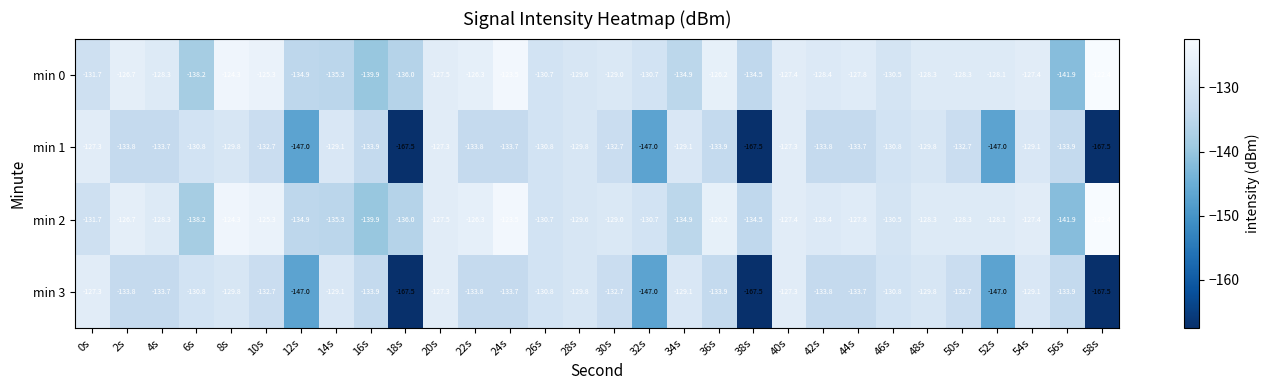

True or false: min 0 has a value of -223.9 at 52s.

False